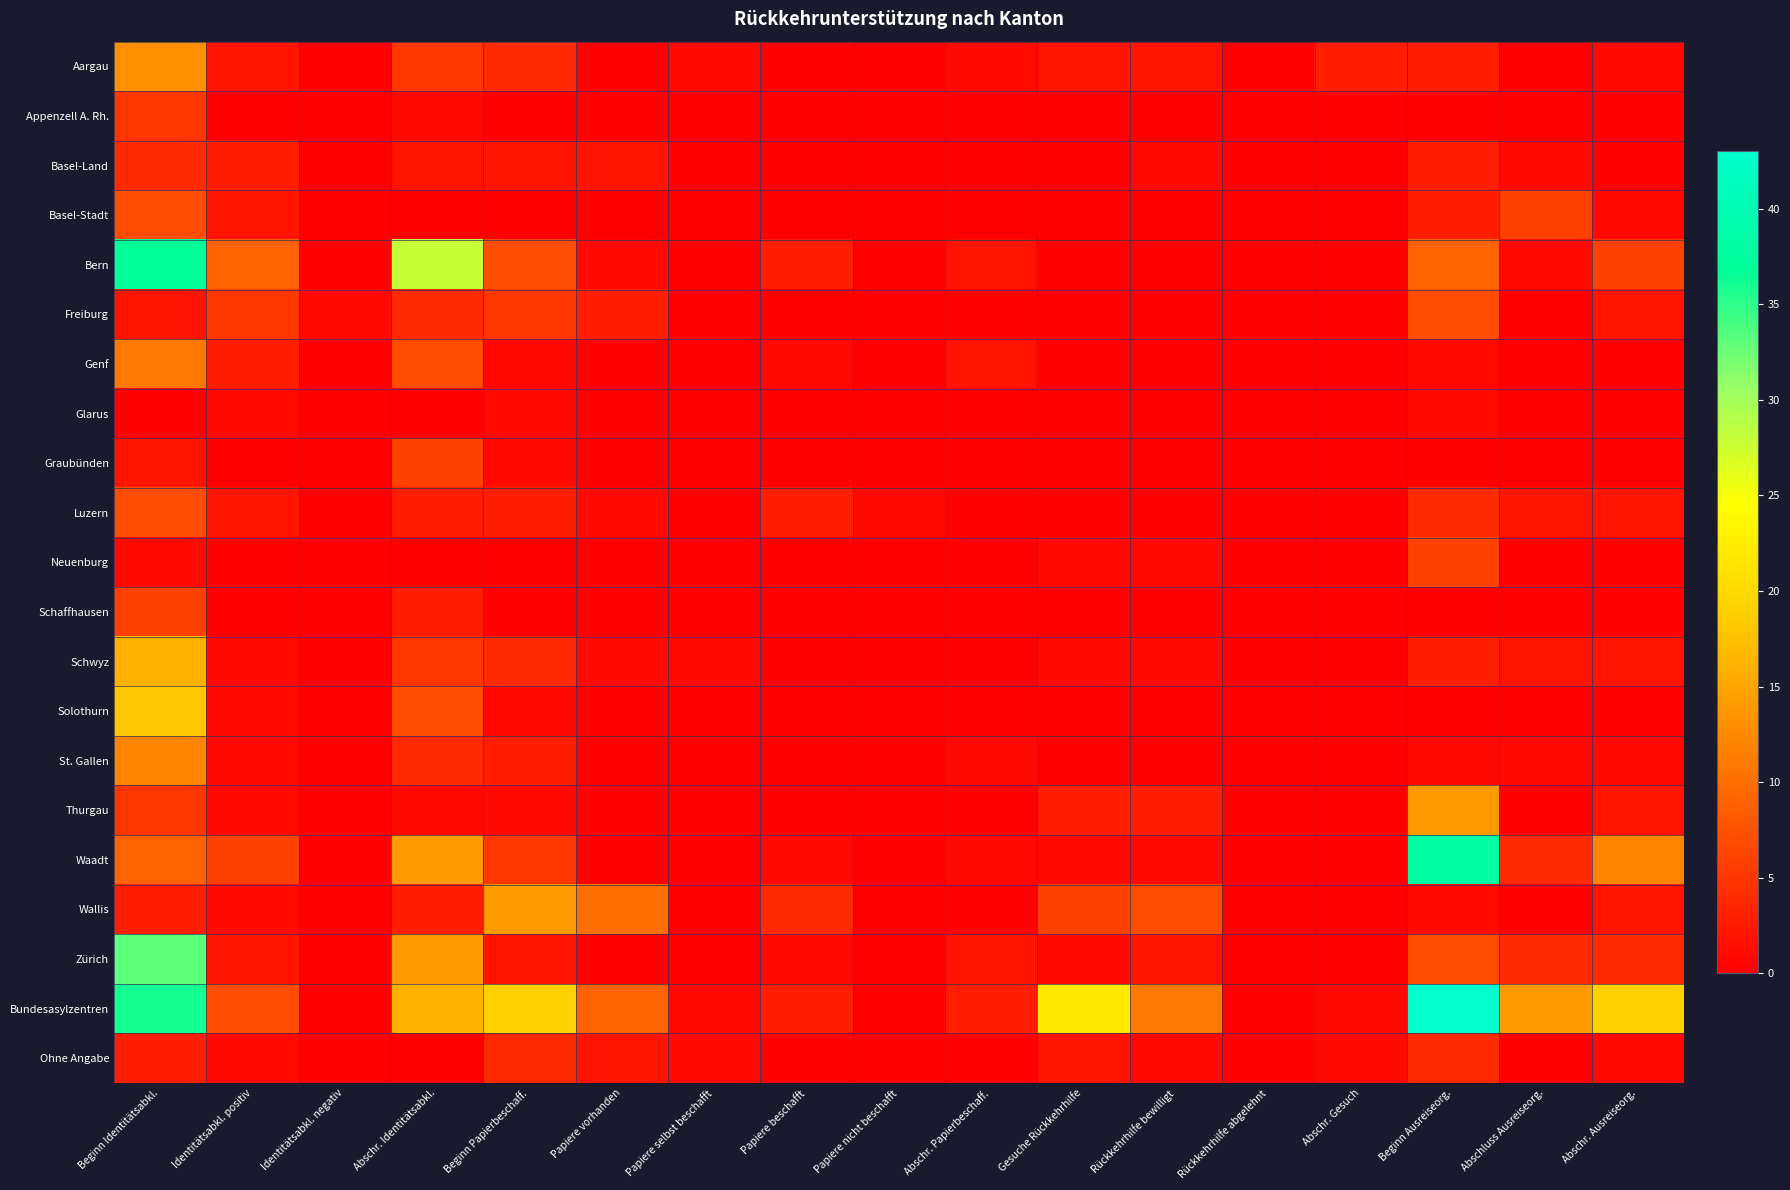

How many data points does each series have?

17